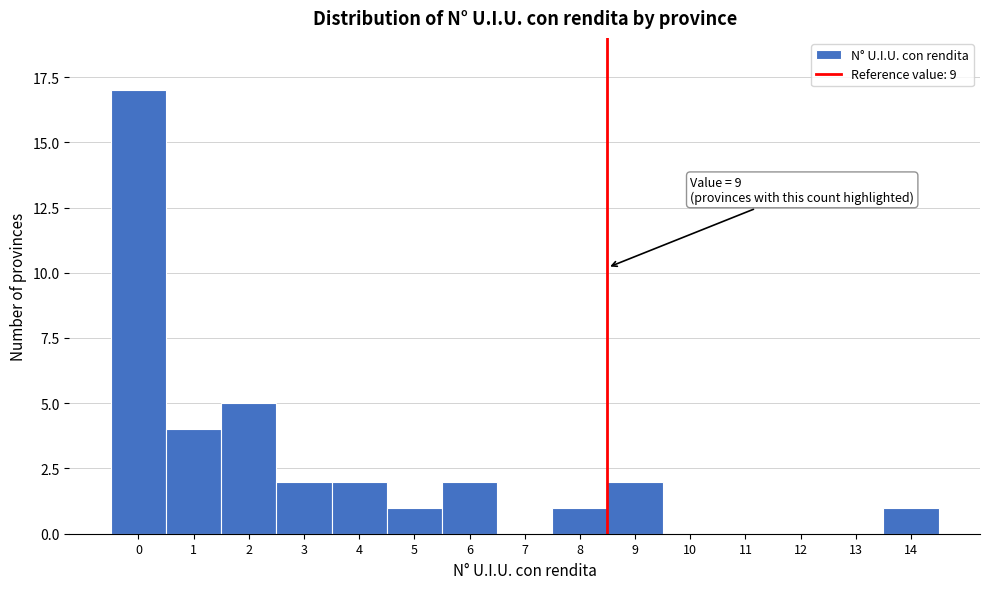

Reading left to right, what are all the values shown in this chart?

0=17	1=4	2=5	3=2	4=2	5=1	6=2	7=0	8=1	9=2	10=0	11=0	12=0	13=0	14=1